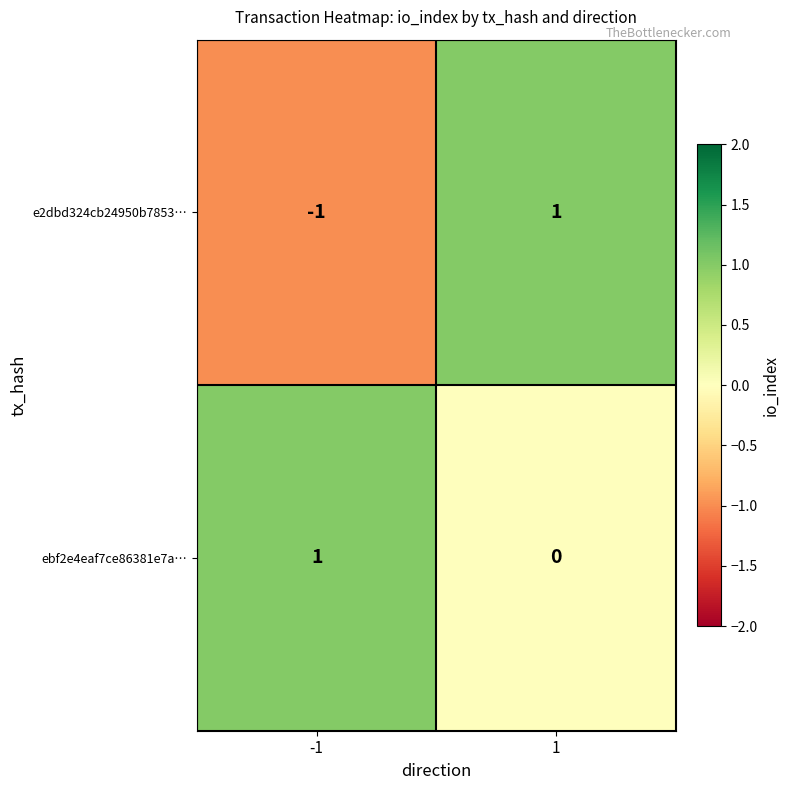

Which series has the widest spread of values?

e2dbd324cb24950b7853…